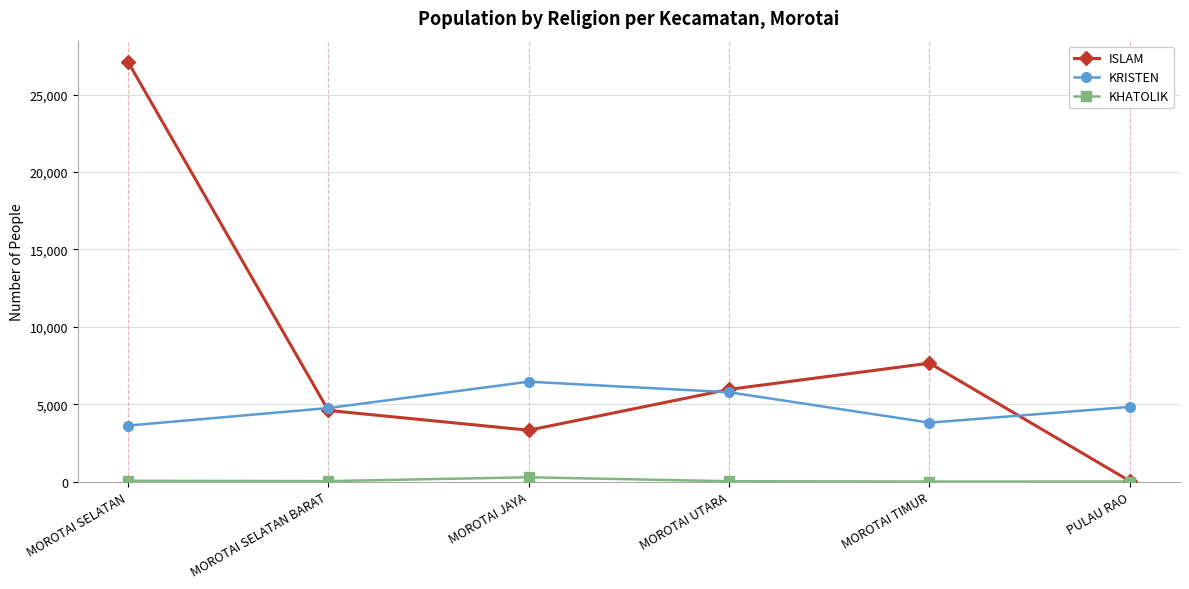

What is the total value across all series at MOROTAI SELATAN BARAT?

9378